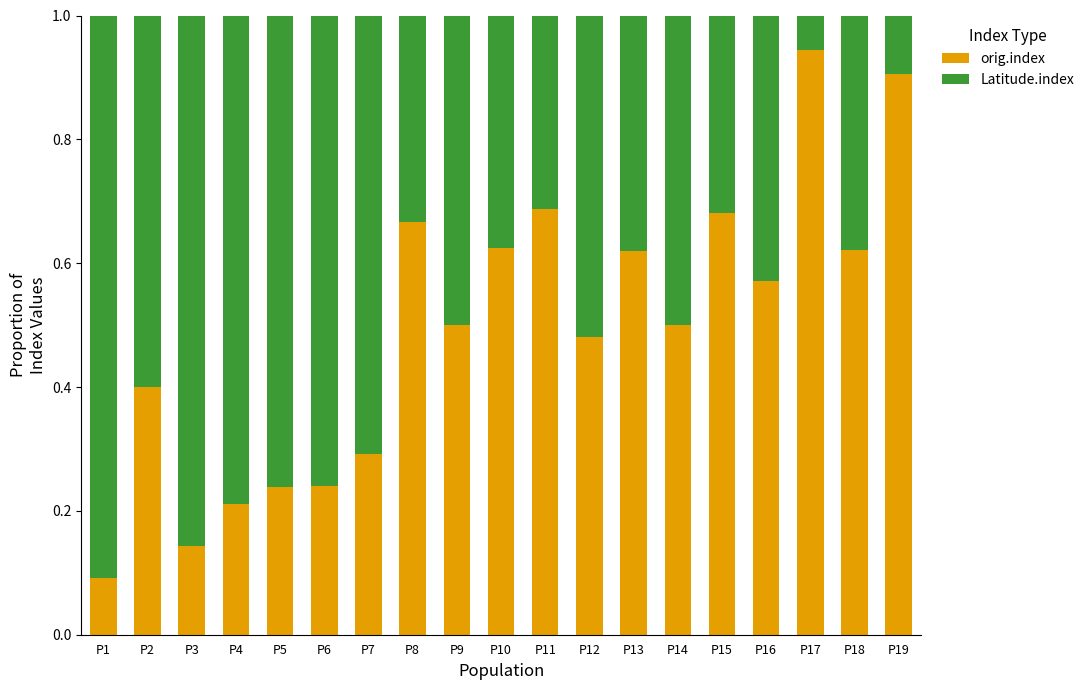

The value of orig.index at P6 is 0.4. True or false?

False